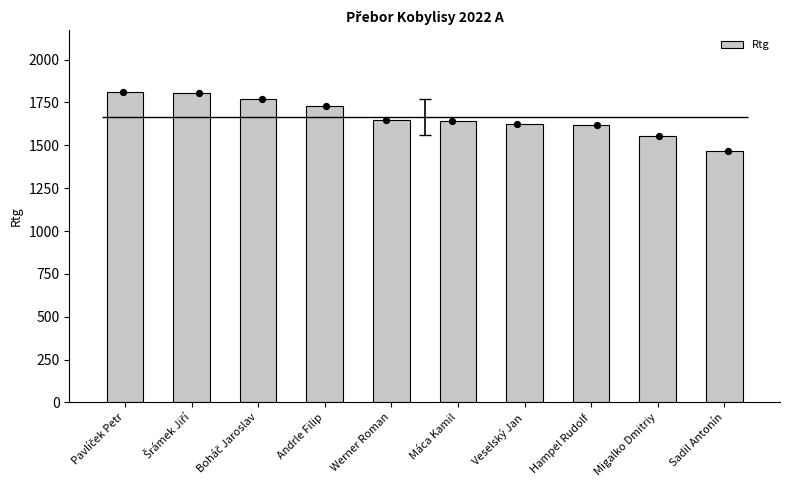

Between Veselský Jan and Šrámek Jiří, which is larger?

Šrámek Jiří